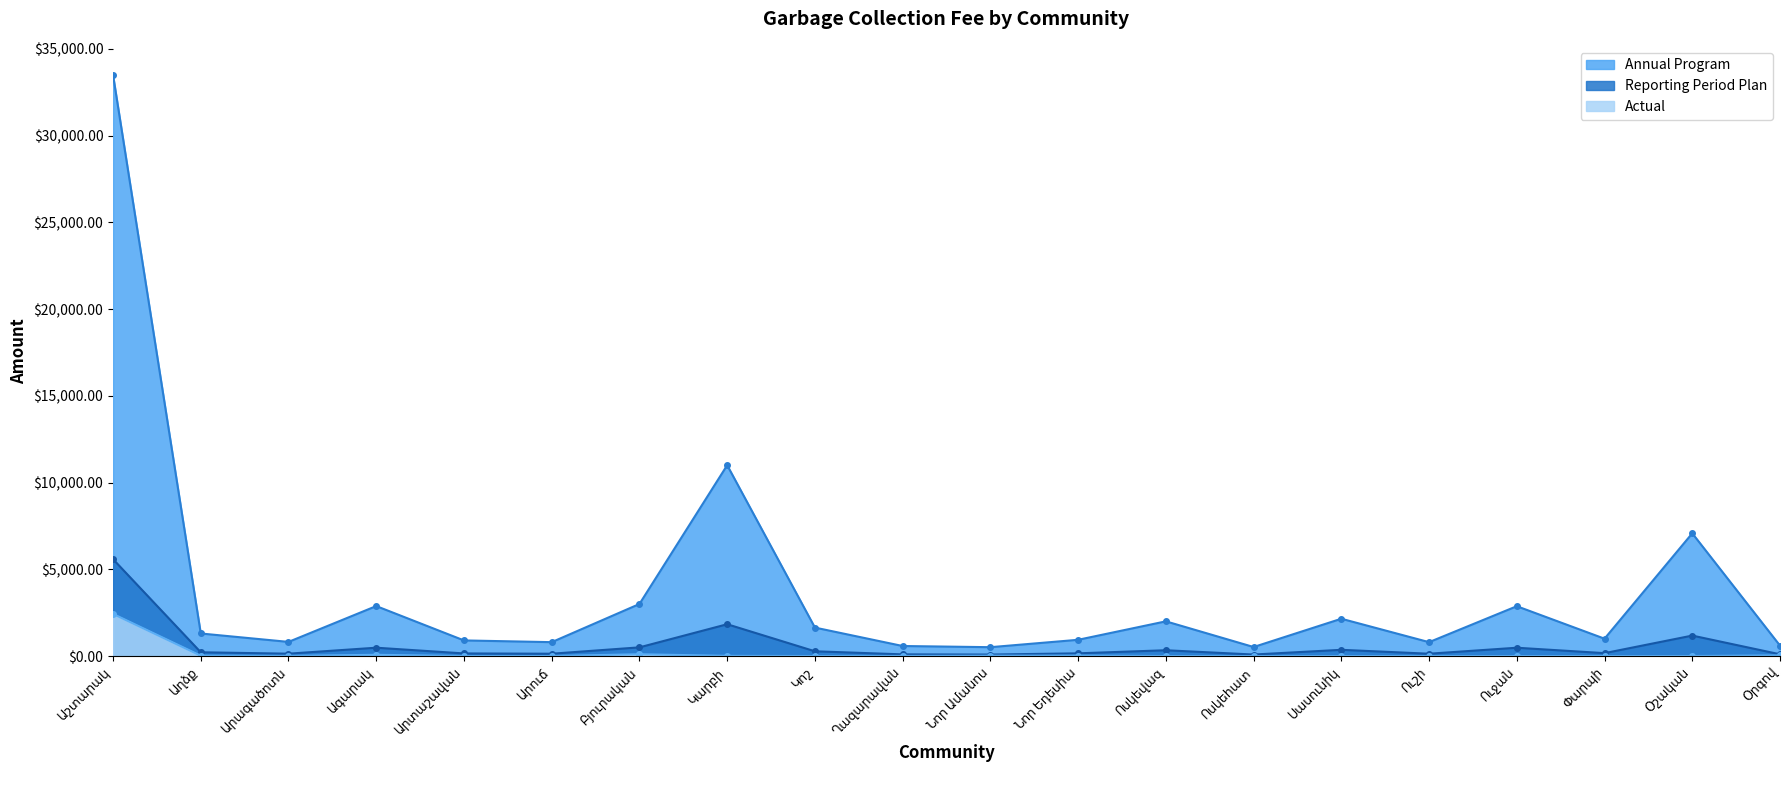

In Actual, how many points are lower than both neighbors (excluding endpoints)?

2